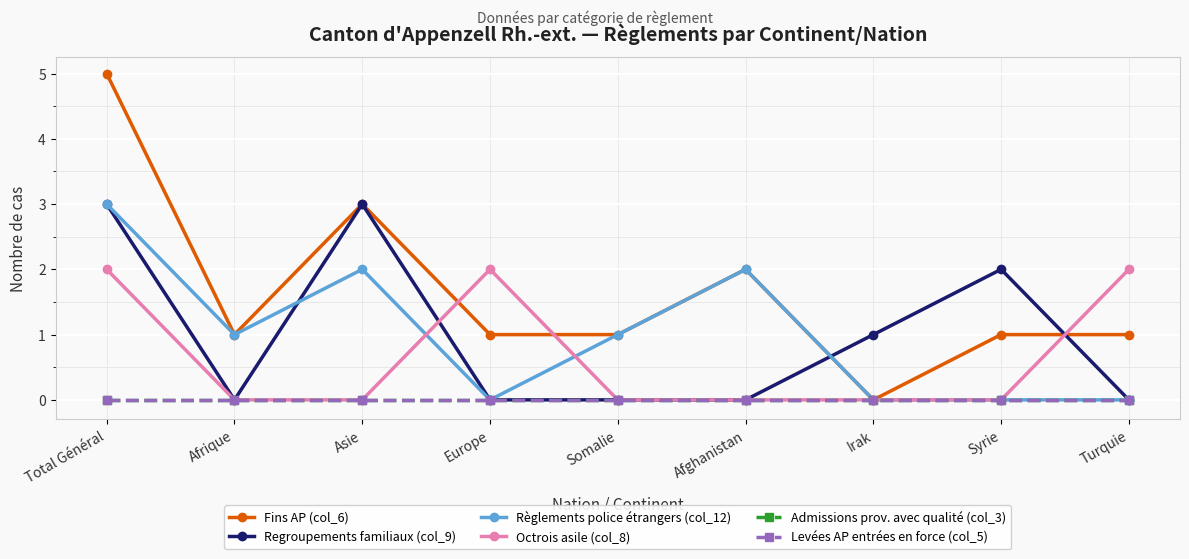

Which series has the largest total across all categories?

Fins AP (col_6)